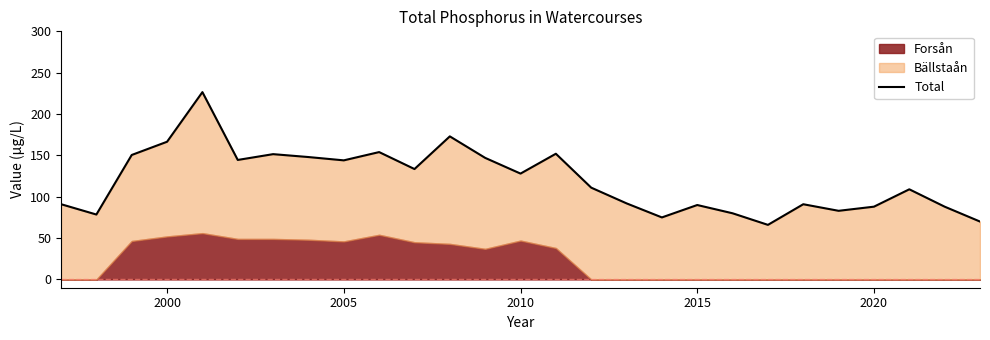

How many values exceed 111?

13